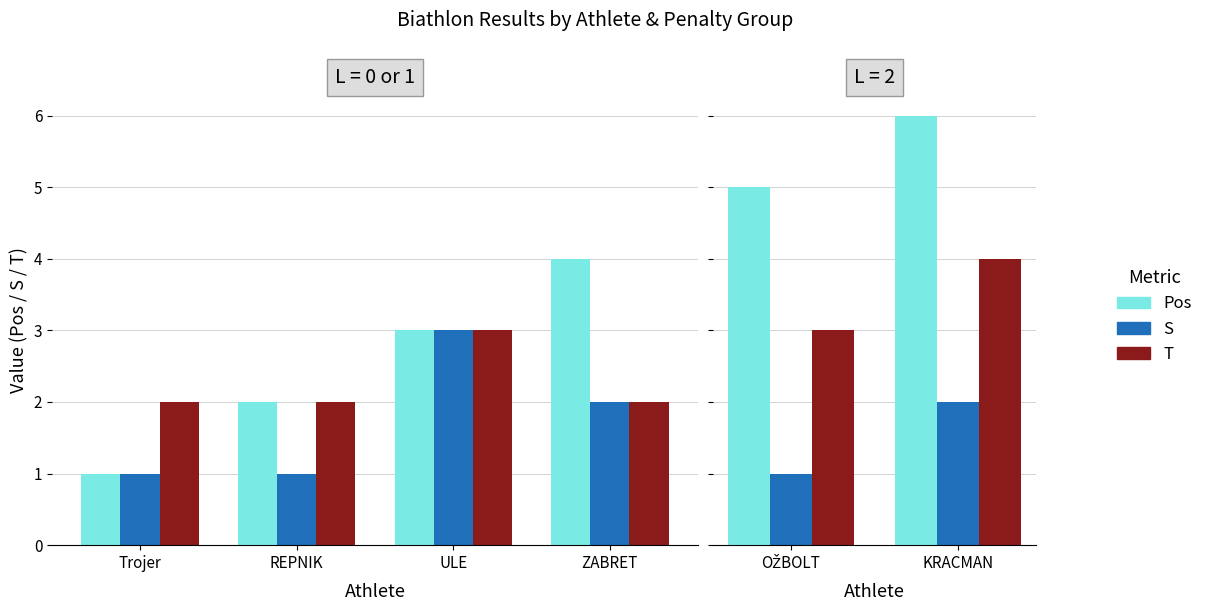

Are the bars grouped side by side (vs. stacked)?

Yes